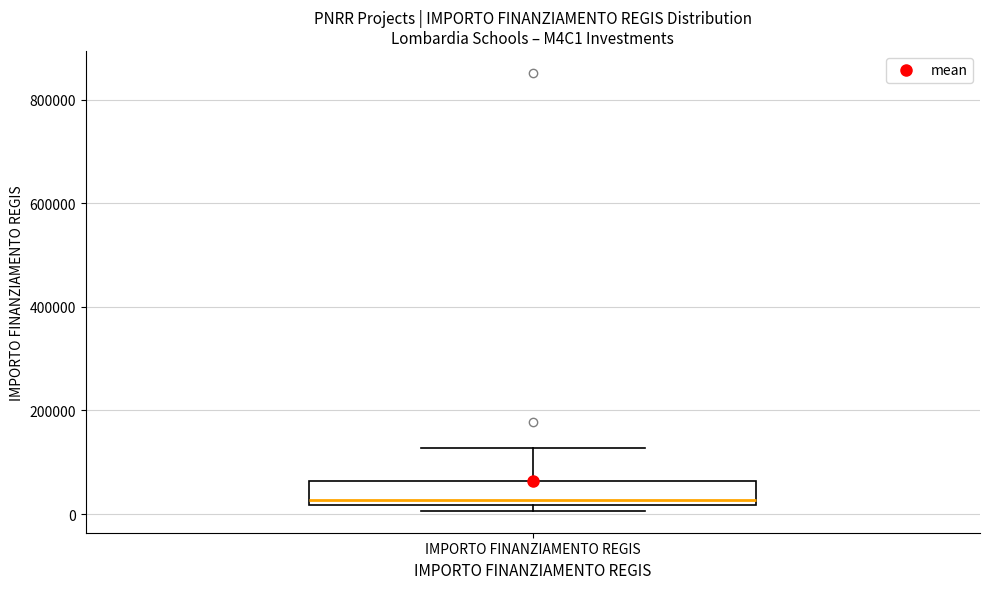

Read this box plot against the y-axis: the position of the median line, the range covered by the box, and the ends of both whiskers. The values are not printed on the chart, so give them approximately, as read against the axis.

median 20000 (just above the box's lower edge), box 20000 to 60000, whiskers 0 to 120000